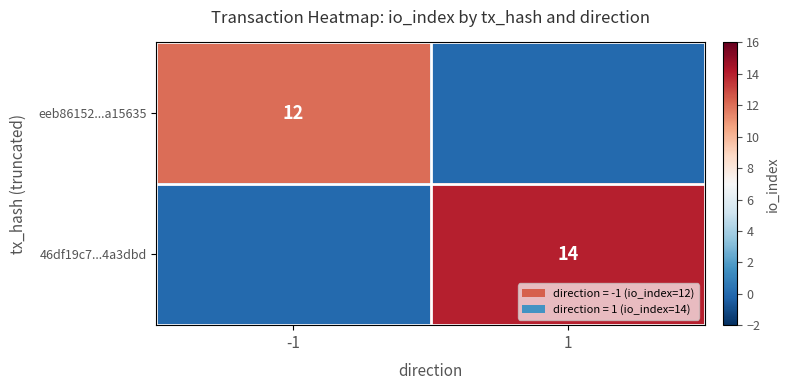

The 46df19c7...4a3dbd series shows 22 at 1. True or false?

False